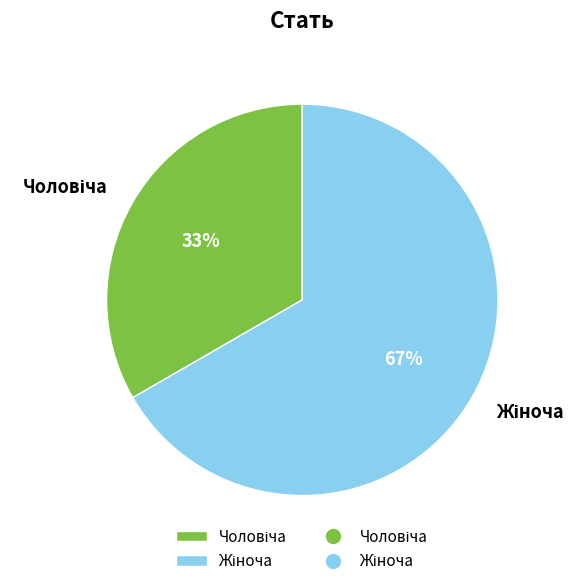

To the nearest percent, what is the average slice percentage?

50%